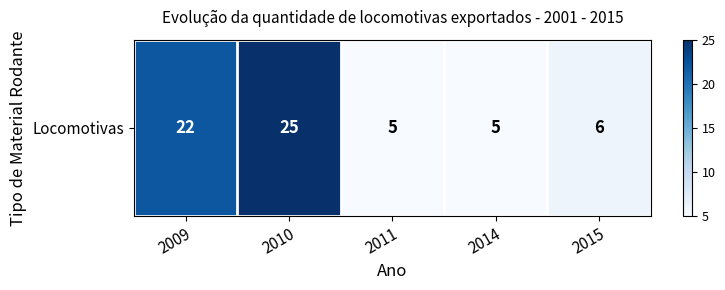

What is the sum of all values?

63